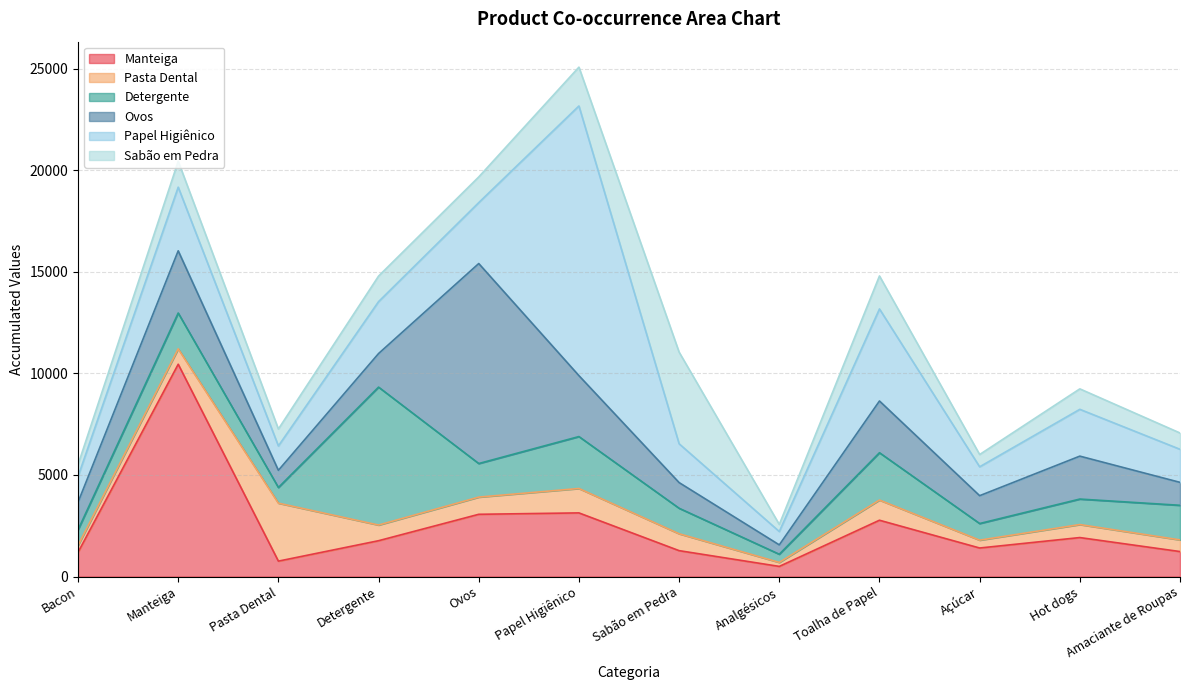

What are all the series names shown in the legend?

Manteiga, Pasta Dental, Detergente, Ovos, Papel Higiênico, Sabão em Pedra